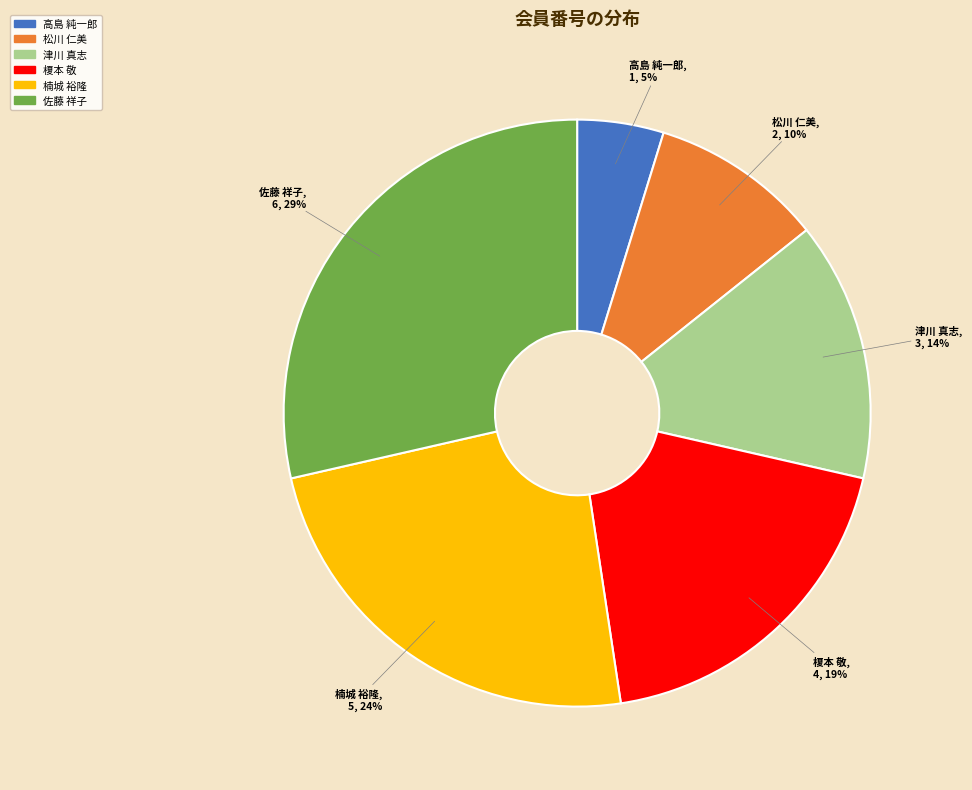

Count the number of slices in the pie.

6